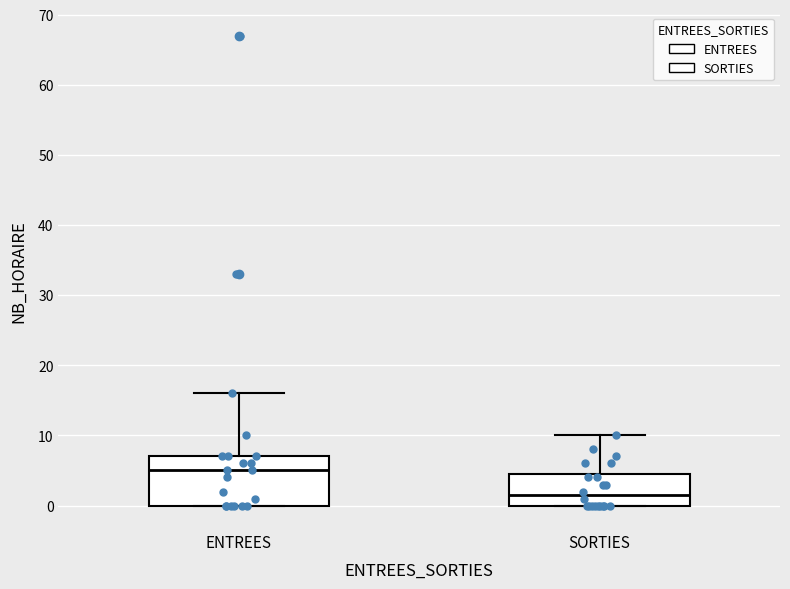

Reading left to right, transcribe this box plot: for each box, give where its median line is, the range the box spans, and where its two whiskers end, as read against the y-axis. The values are not printed on the chart, so give them approximately, as read against the axis.

ENTREES: median 5, box 0 to 7, whiskers 0 to 16
SORTIES: median 2, box 0 to 5, whiskers 0 to 10